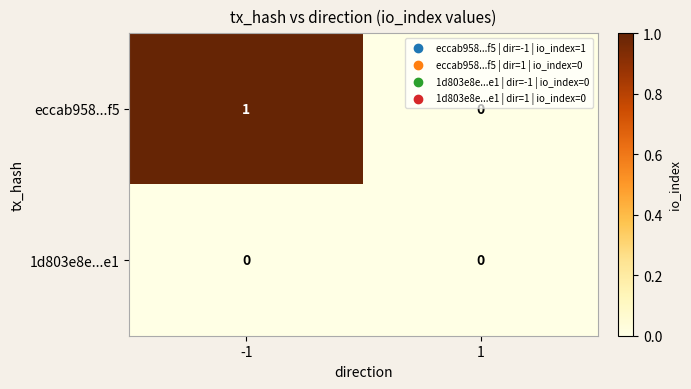

Which series has the largest total across all categories?

eccab958...f5